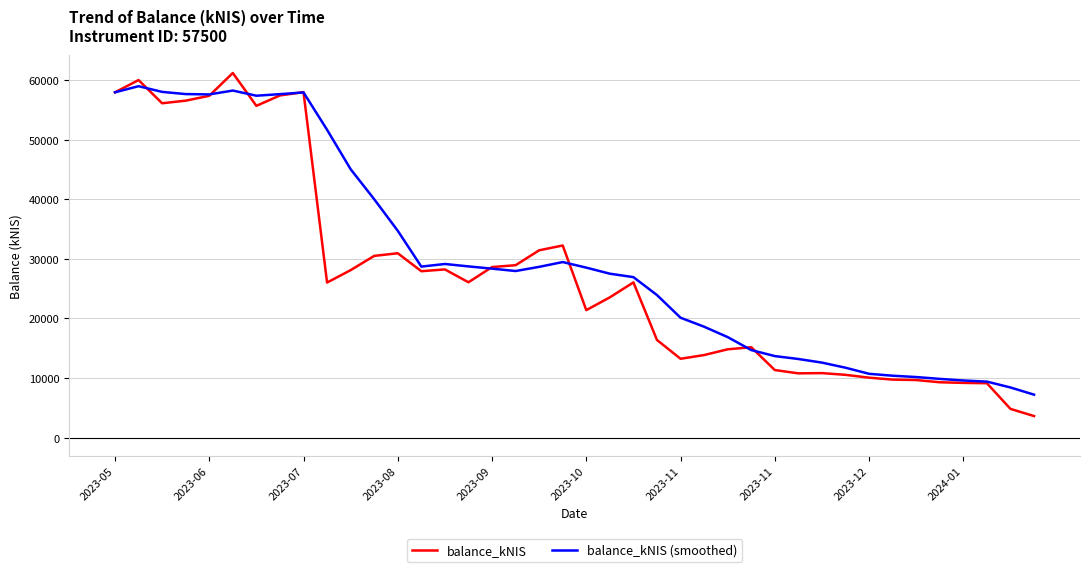

In balance_kNIS, how many points are lower than both neighbors (excluding endpoints)?

8